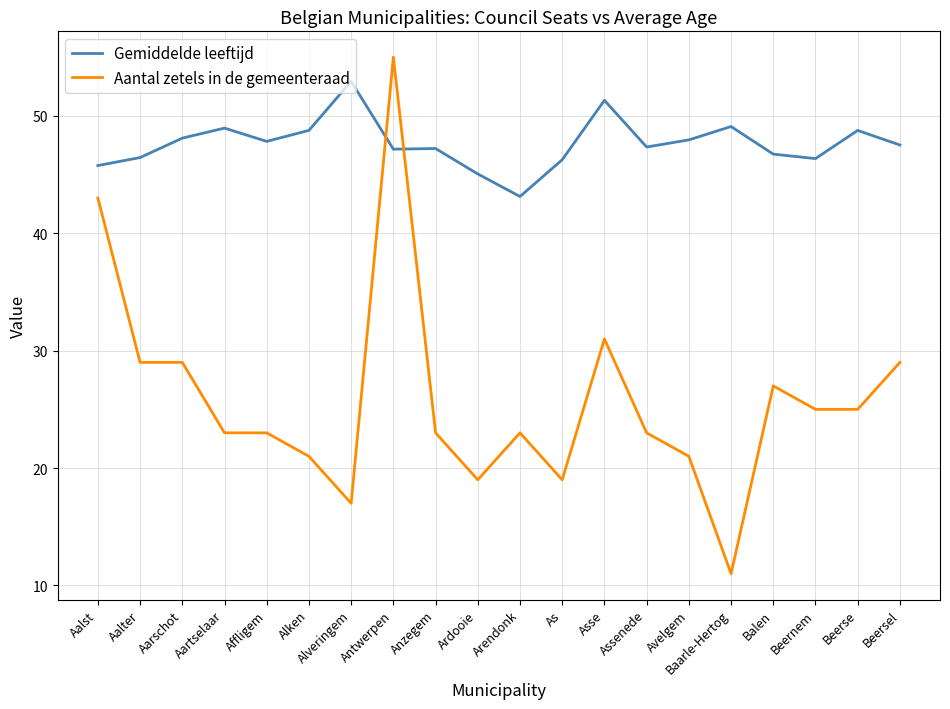

Between which two adjacent categories do Gemiddelde leeftijd and Aantal zetels in de gemeenteraad first intersect?

Alveringem and Antwerpen